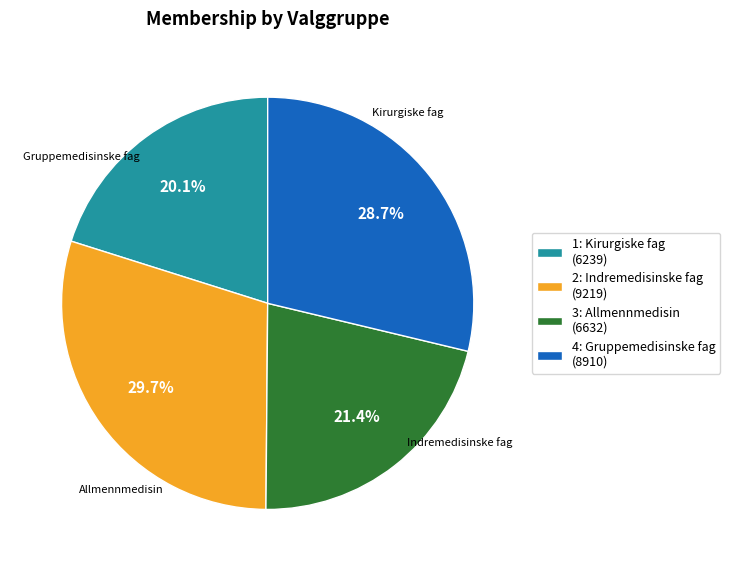

To the nearest percent, what portion does 2: Indremedisinske fag represent?

30%